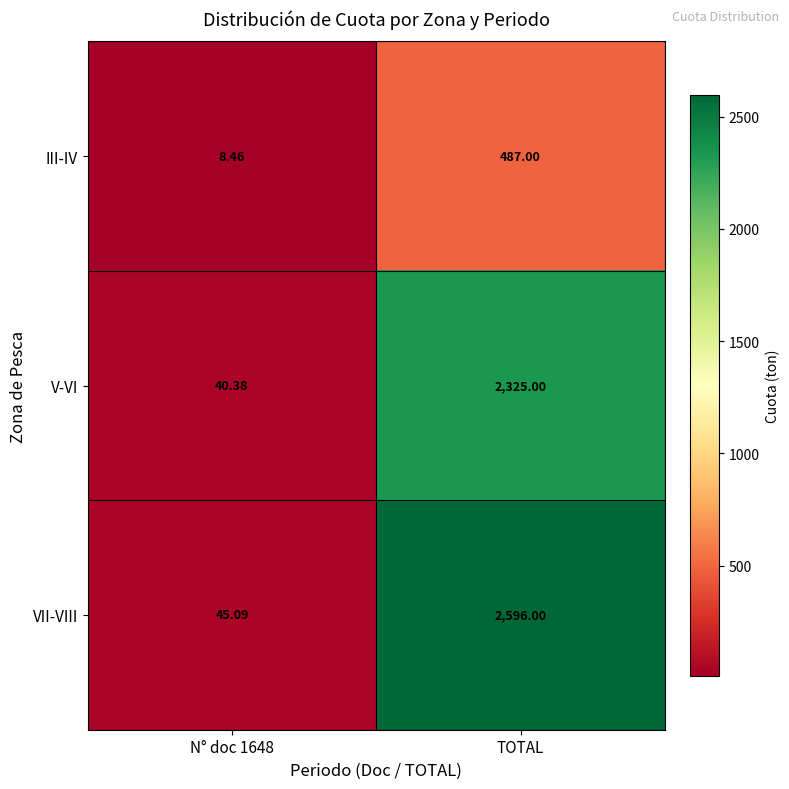

Is the value of III-IV at N° doc 1648 greater than the value of V-VI at N° doc 1648?

No